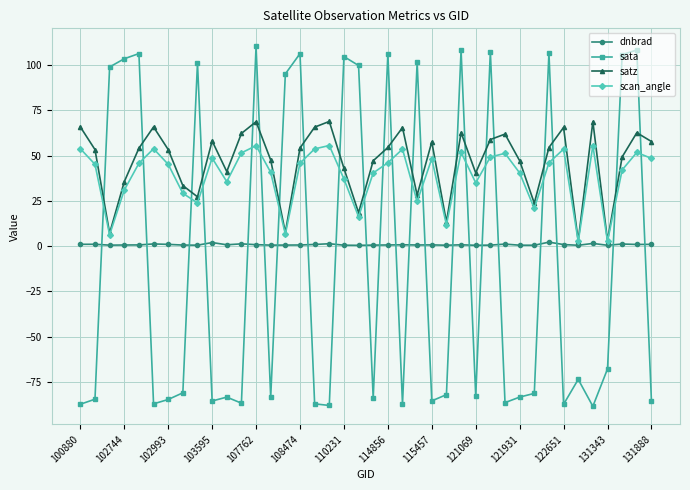

Which series has the widest spread of values?

sata